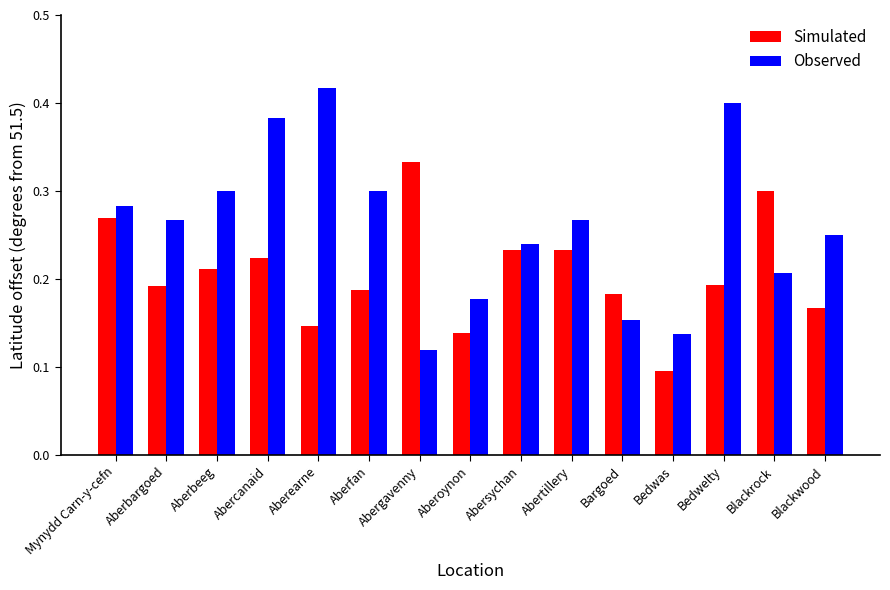

At Blackwood, list the series in order from smallest to largest.

Simulated, Observed